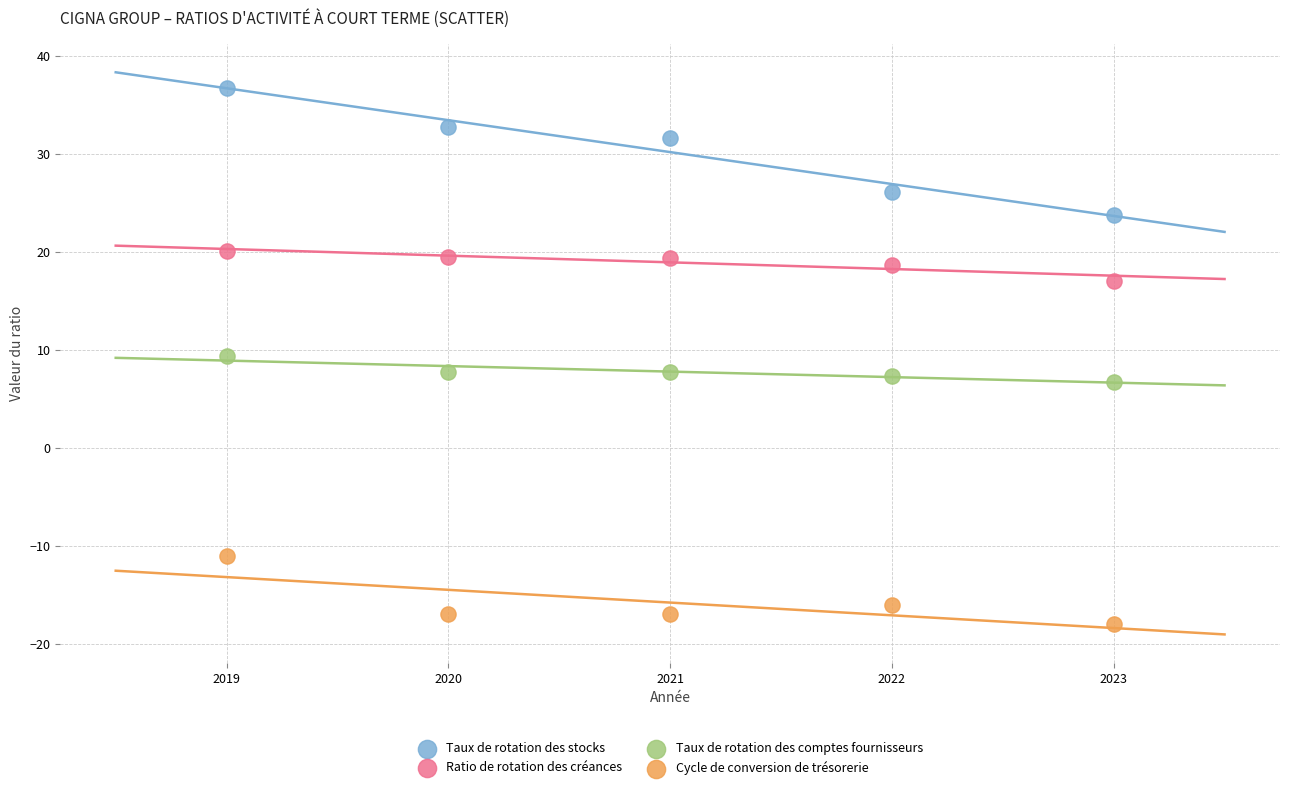

Which series reaches the minimum Y coordinate?

Cycle de conversion de trésorerie